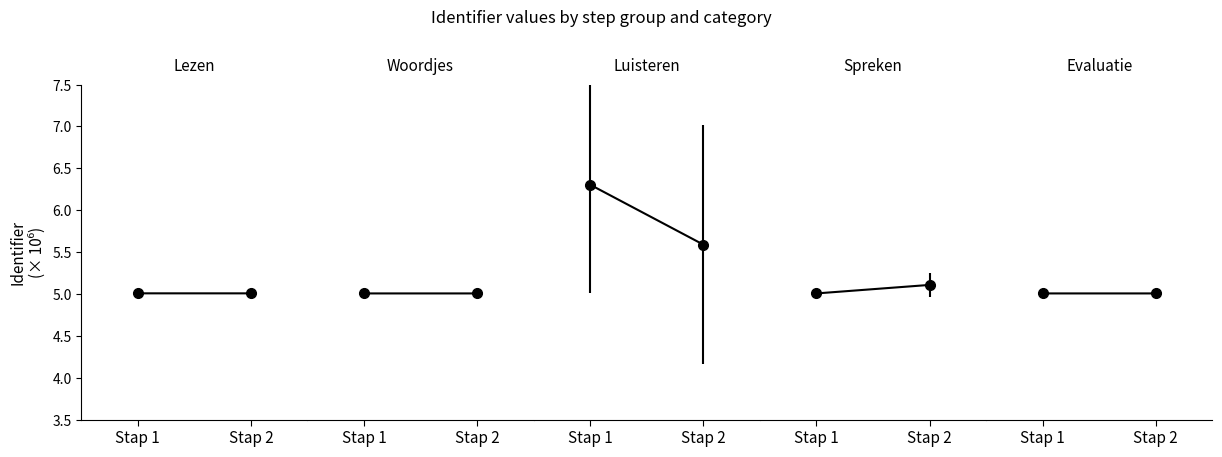

At which category is the sum across all series the highest?

Stap 1